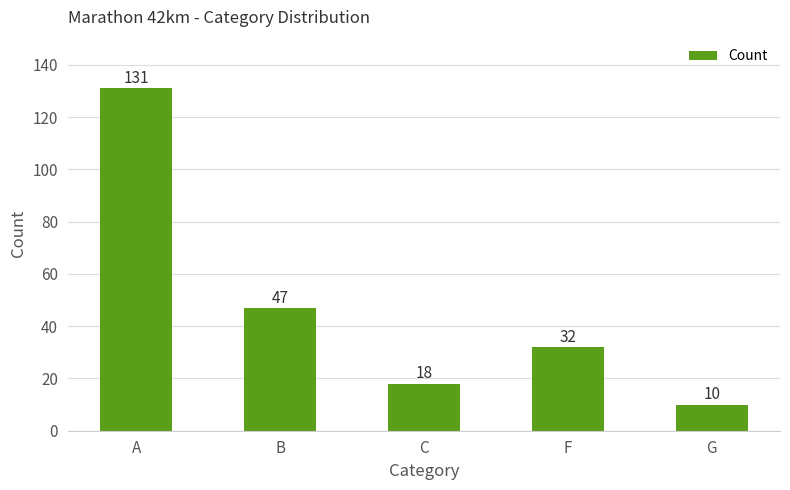

True or false: the data shows 24 at C.

False